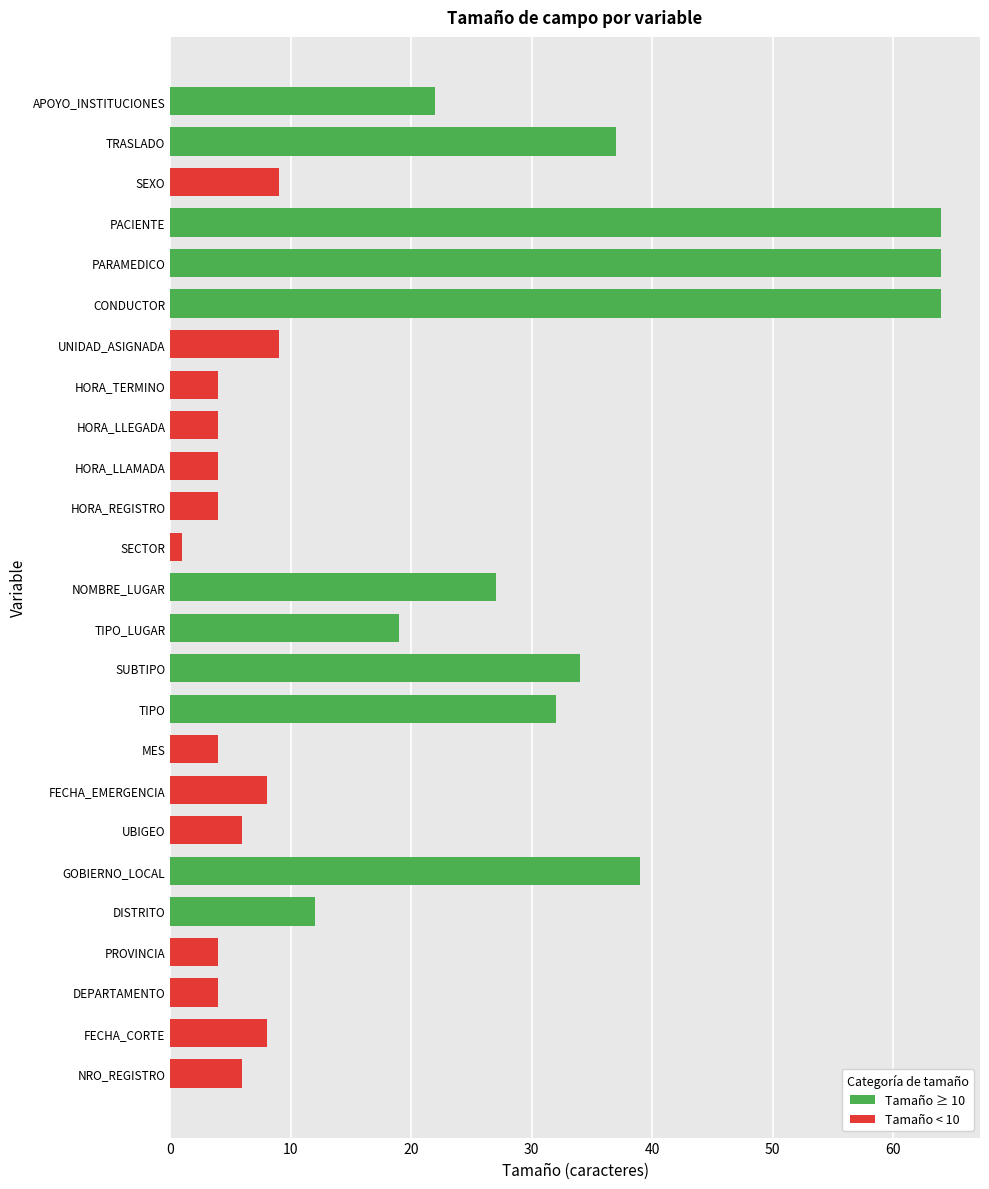

What is the average value?

20